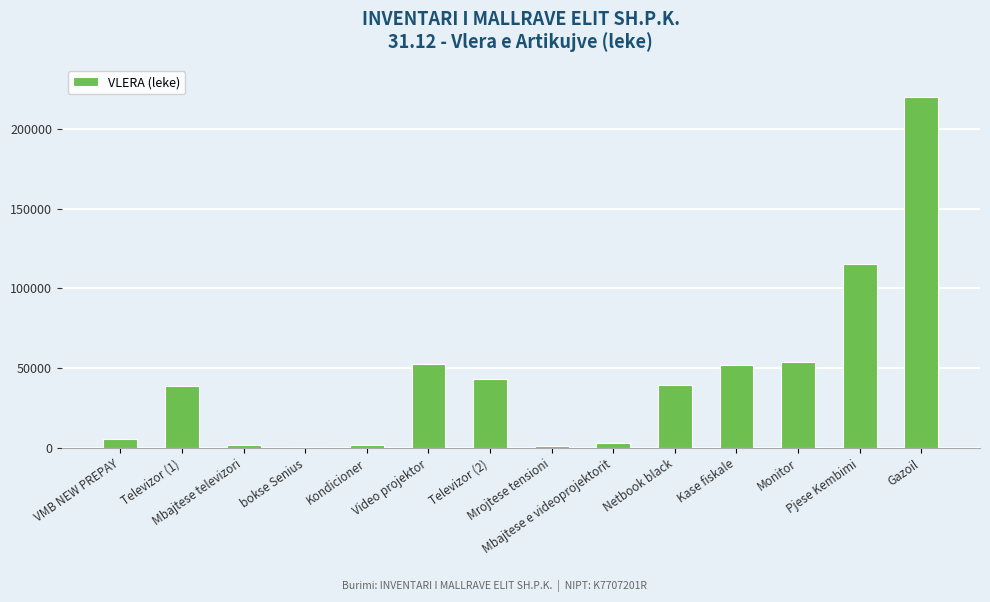

What is the difference between the maximum and second lowest values?

218925